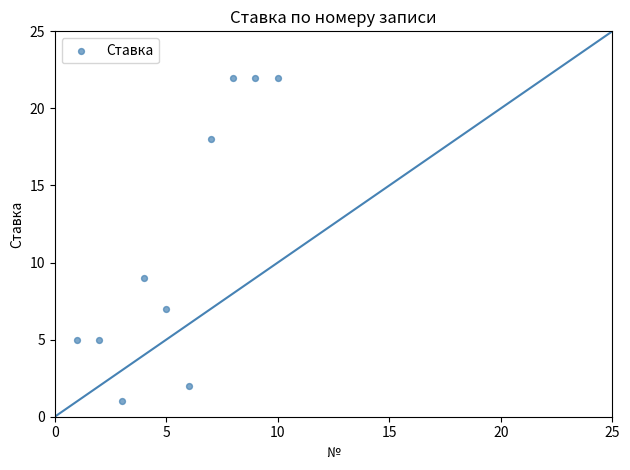

What Y value in the scatter plot is closest to 11?

9